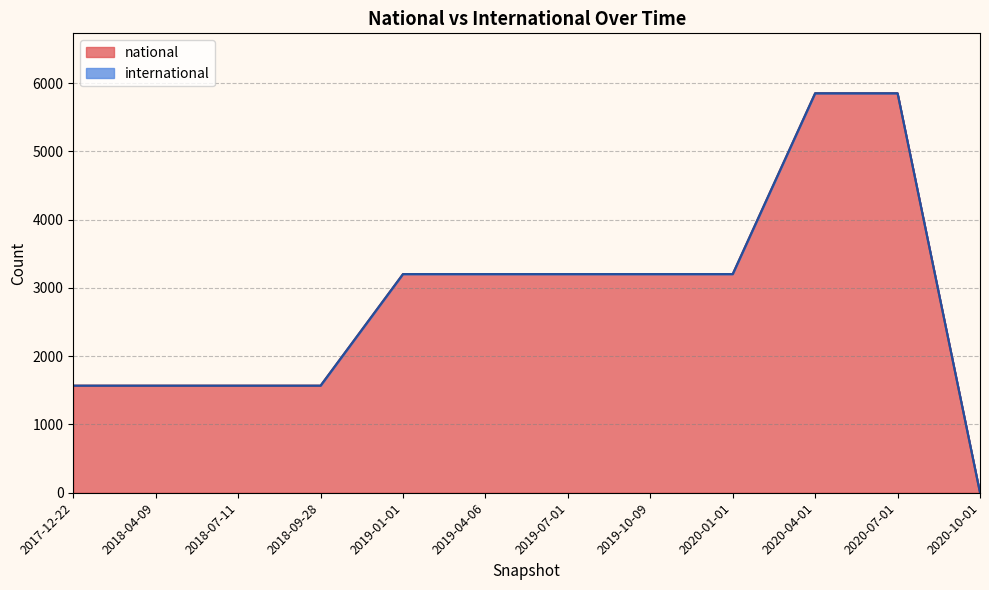

What position from the left is 2018-07-11?

3